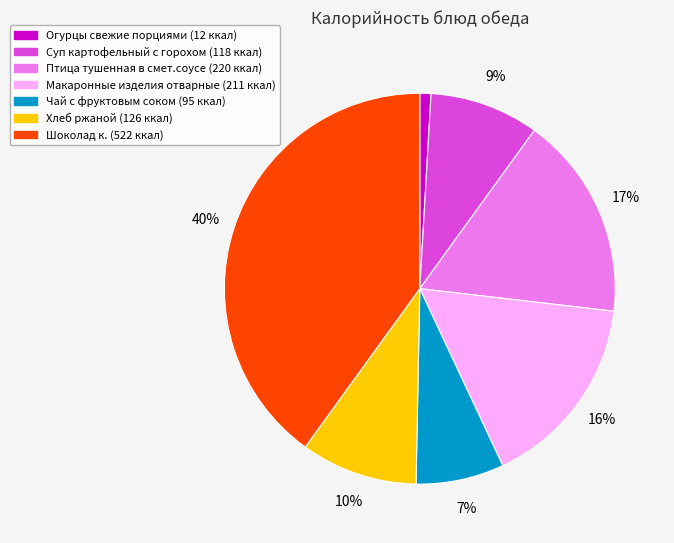

True or false: Шоколад к. accounts for 51% of the total.

False